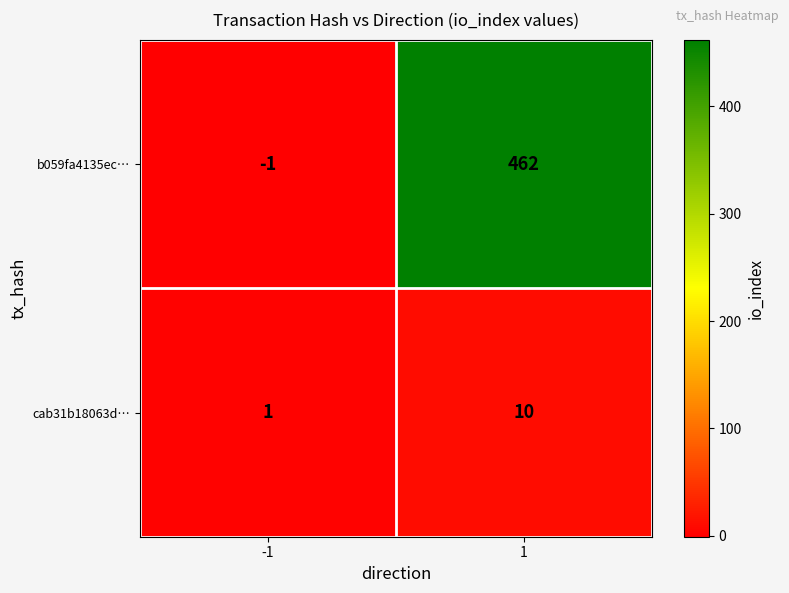

What is the sum of the b059fa4135ec… values at 1 and -1?

461